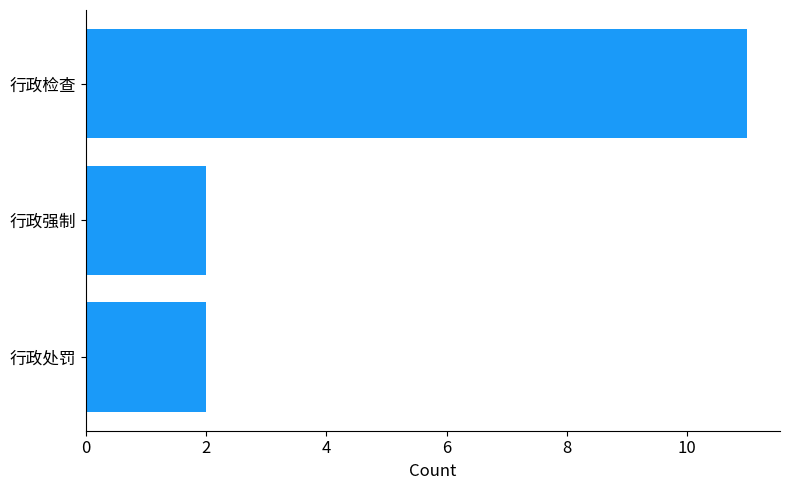

What is the difference between the maximum and minimum values?

9